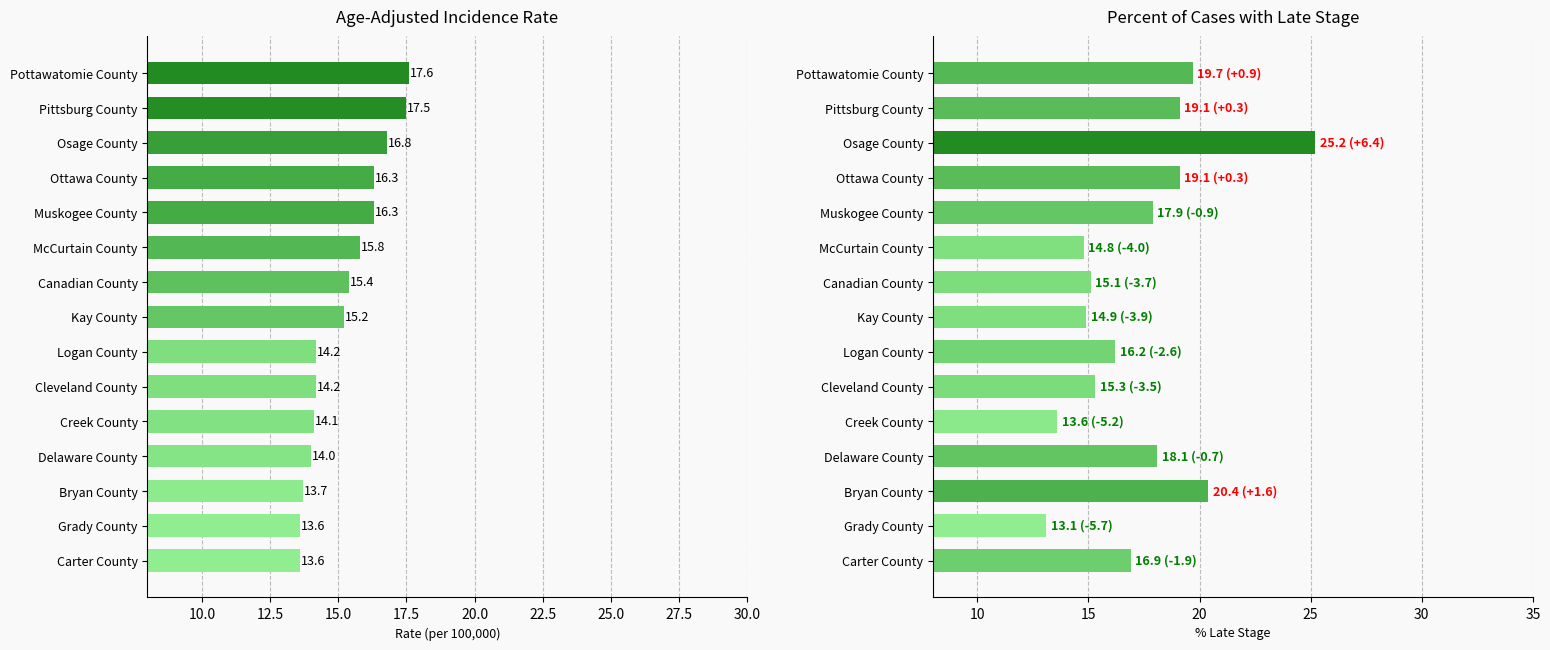

What is the greatest value displayed?

25.2